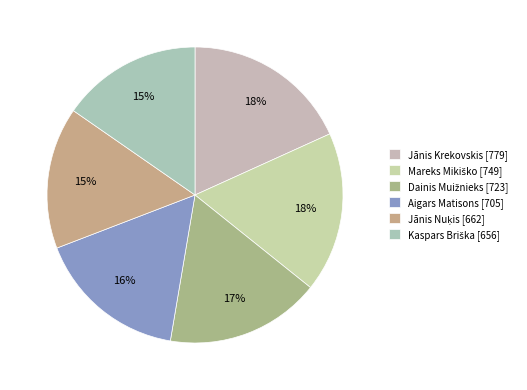

What is the largest slice in the pie chart?

Jānis Krekovskis